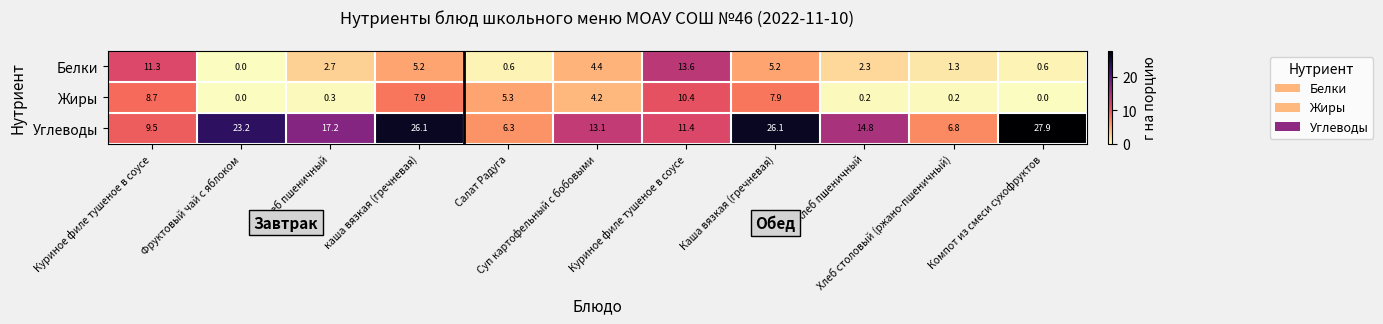

How many series are shown in this chart?

3